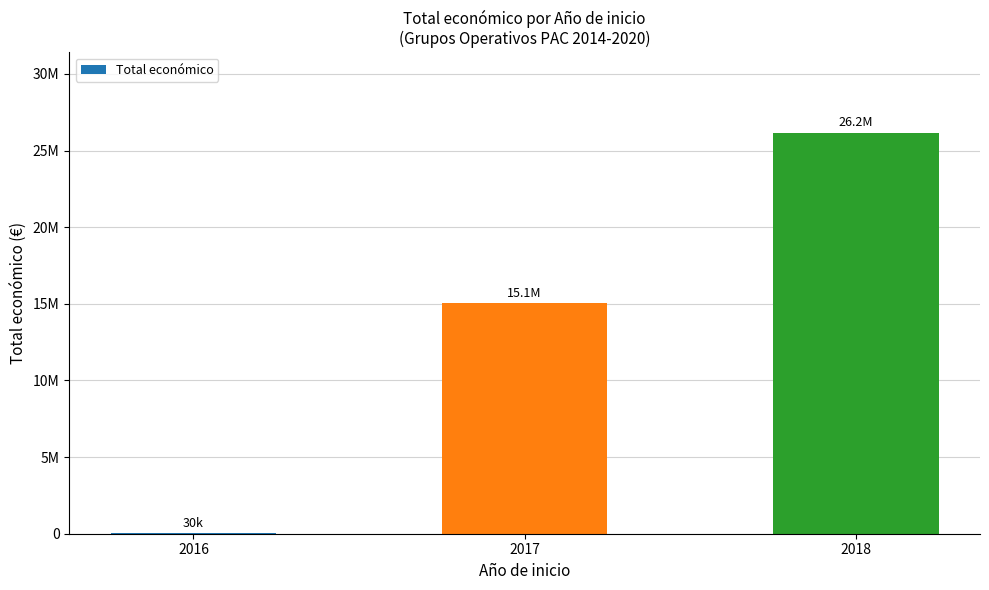

Count the number of categories in the chart.

3